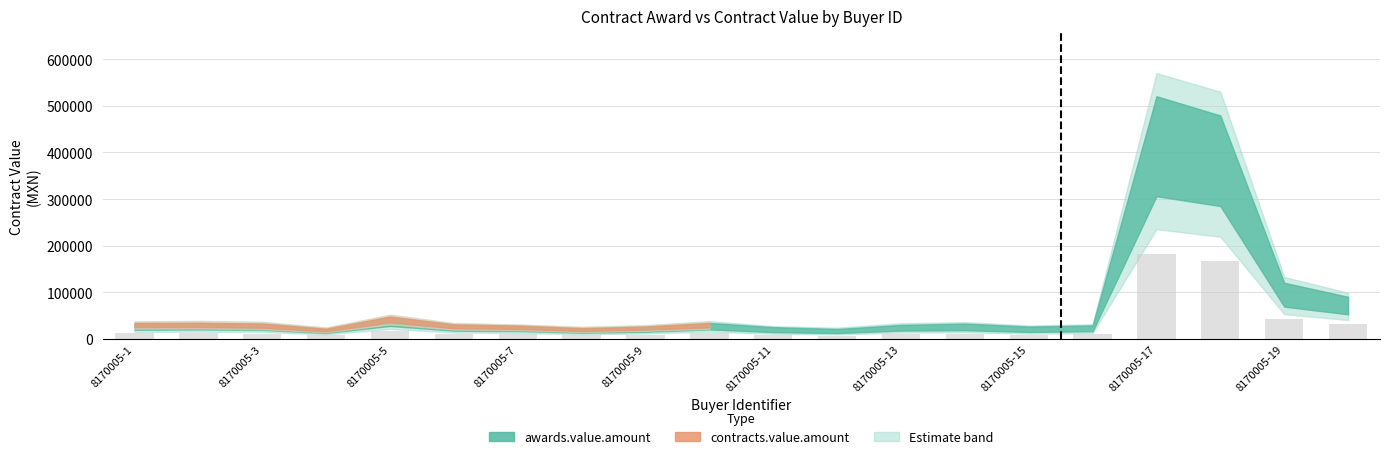

What is the average value?

29669.8